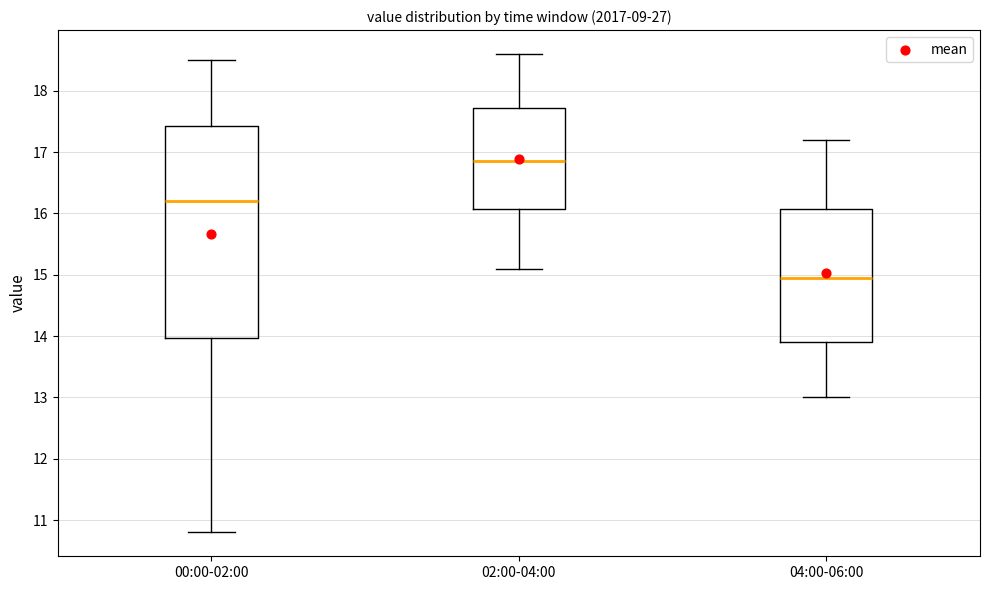

Reading left to right, transcribe this box plot: for each box, give where its median line is, the range the box spans, and where its two whiskers end, as read against the y-axis. The values are not printed on the chart, so give them approximately, as read against the axis.

00:00-02:00: median 16.2, box 14.0 to 17.4, whiskers 10.8 to 18.5
02:00-04:00: median 16.9, box 16.1 to 17.7, whiskers 15.1 to 18.6
04:00-06:00: median 15.0, box 13.9 to 16.1, whiskers 13.0 to 17.2